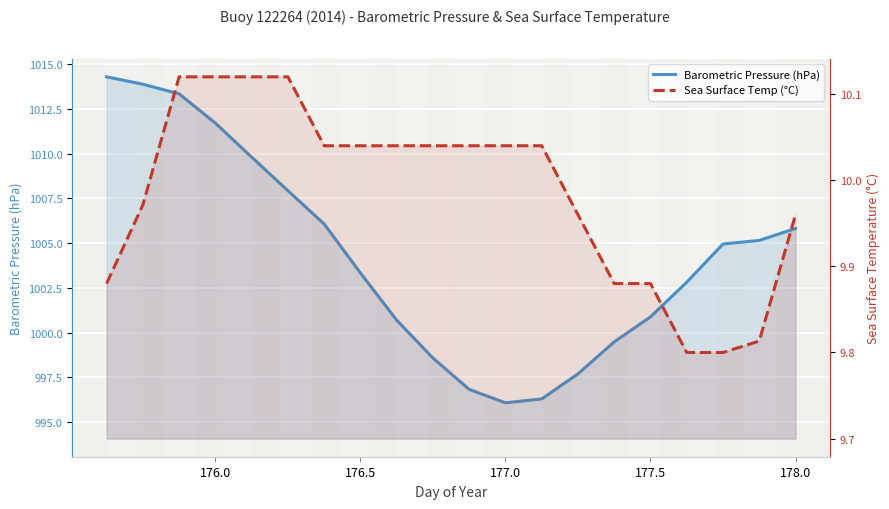

List the series in order of their overall mean, highest first.

Barometric Pressure (hPa), Sea Surface Temp (°C)